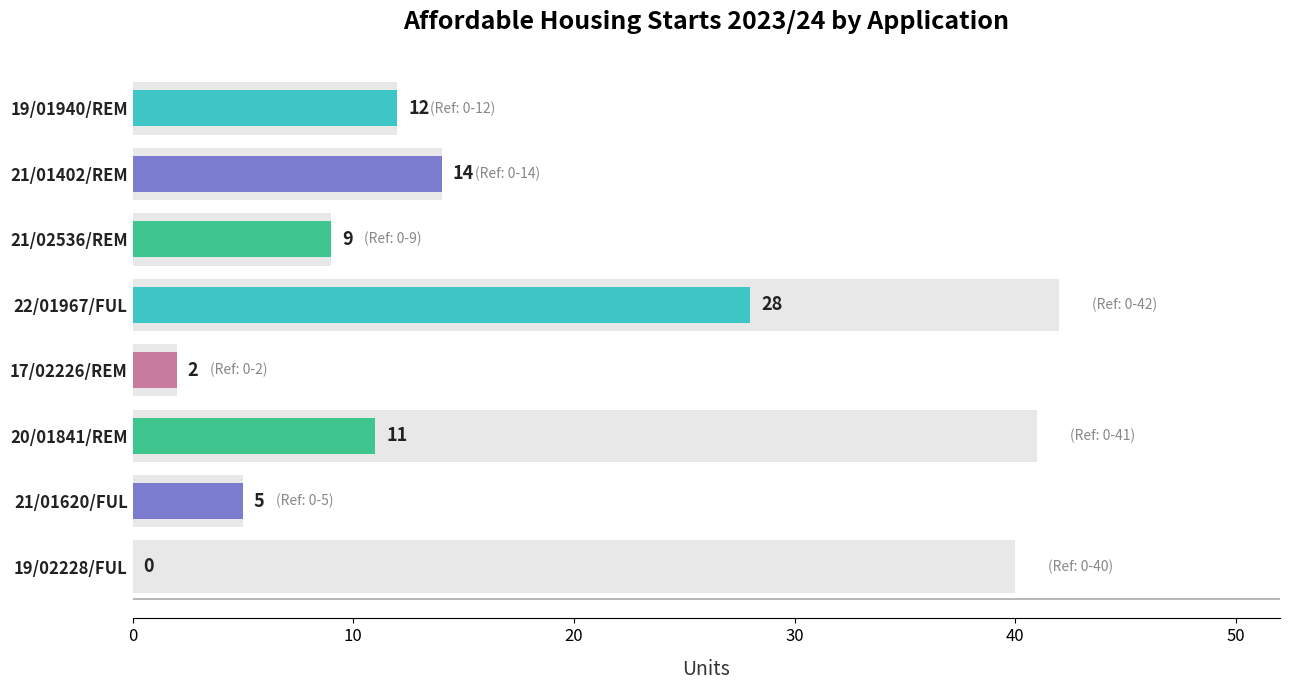

How many values are below 11?

4